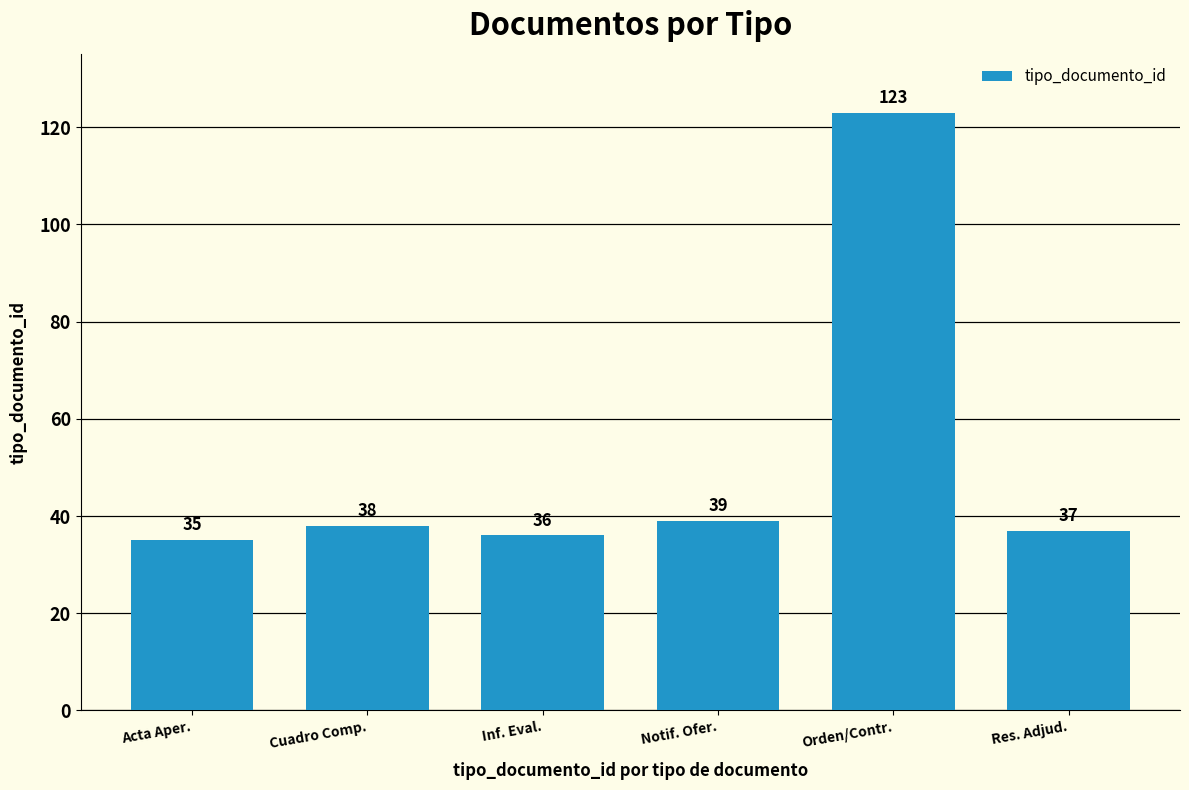

What position from the right is Res. Adjud.?

1